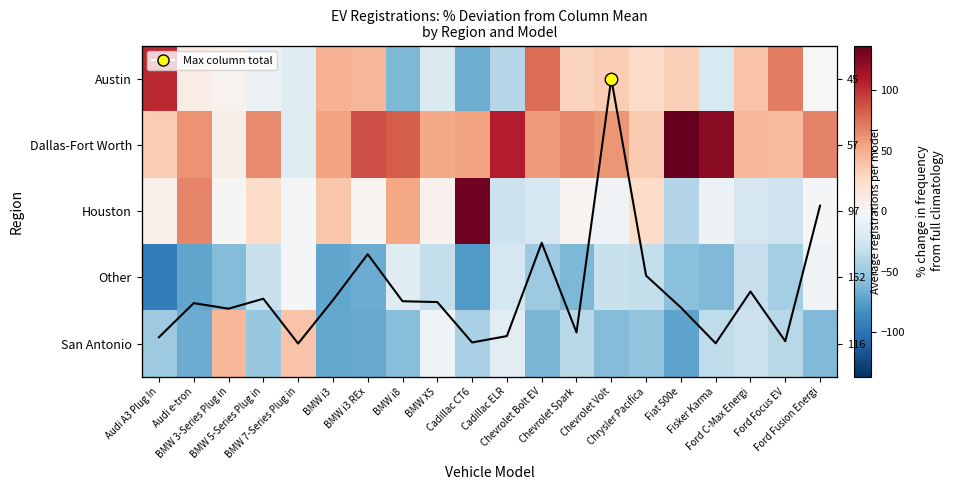

List the labels in order of Houston value, smallest first.

Fiat 500e, Cadillac ELR, Ford Focus EV, Ford C-Max Energi, Chevrolet Bolt EV, Fisker Karma, Chevrolet Volt, Ford Fusion Energi, BMW 7-Series Plug in, BMW 3-Series Plug in, BMW i3 REx, Chevrolet Spark, BMW X5, Audi A3 Plug In, BMW 5-Series Plug in, Chrysler Pacifica, BMW i3, BMW i8, Audi e-tron, Cadillac CT6